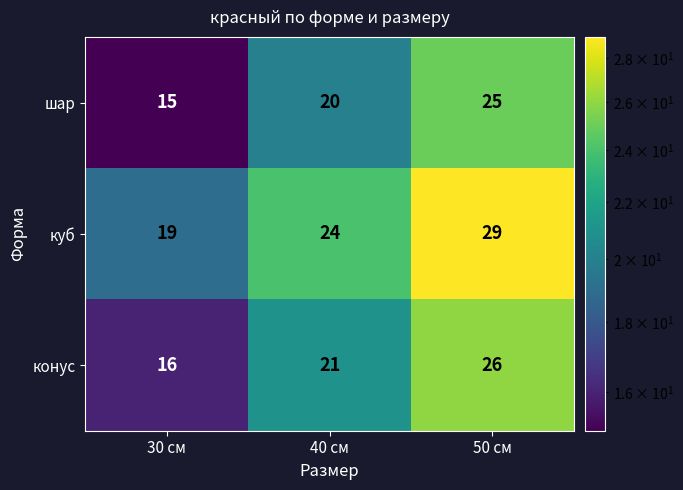

What is the difference between the maximum and minimum values in the конус series?

10